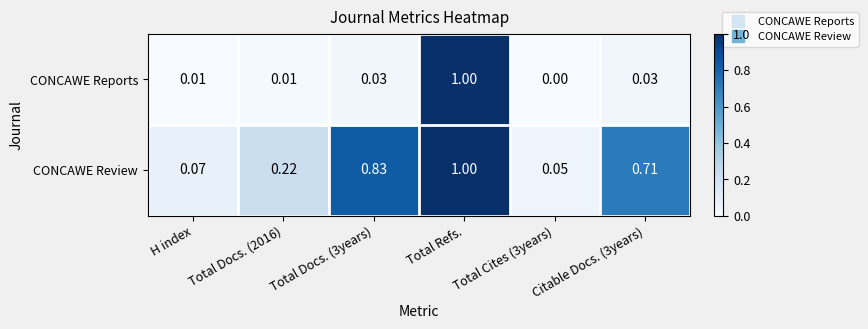

At which category does the chart reach its peak across all series?

Total Refs.